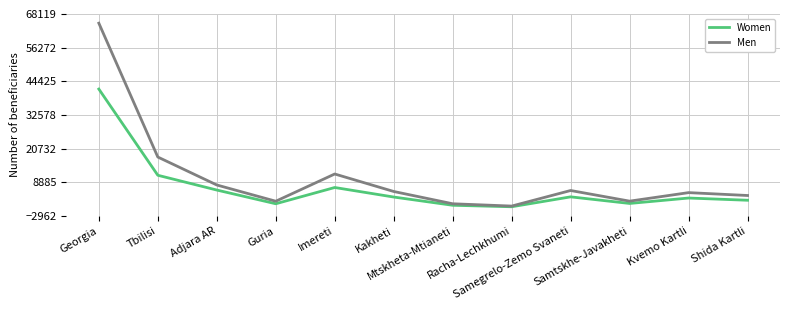

List the series in order of their overall mean, lowest first.

Women, Men